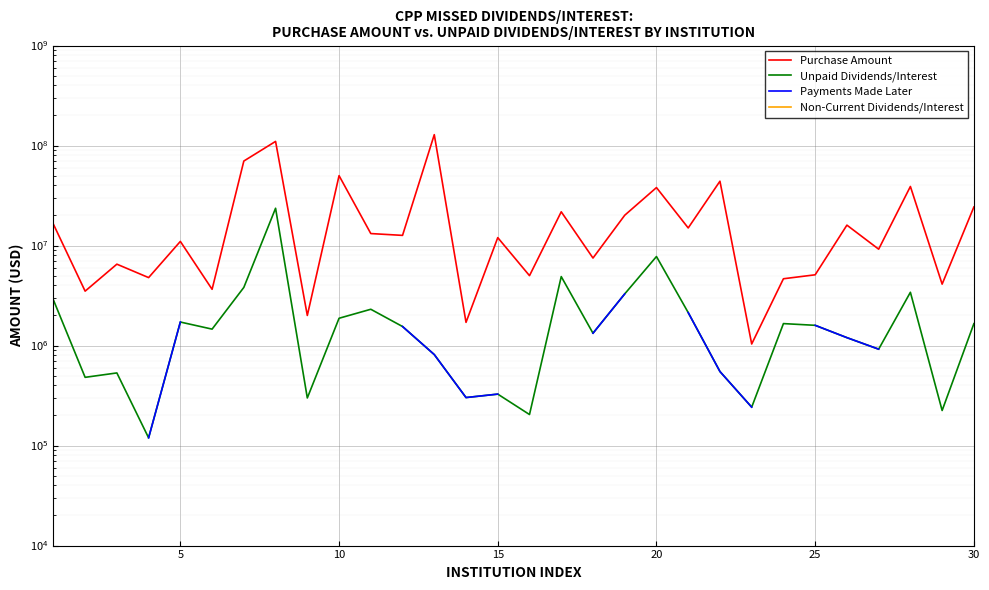

True or false: Payments Made Later has more than 2 points higher than both neighbors.

False